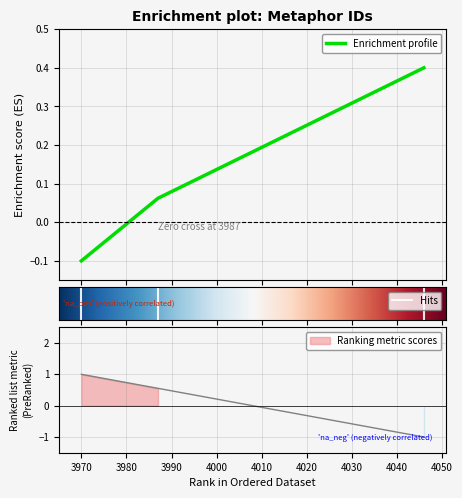

At which label does the data first exceed 0?

3987